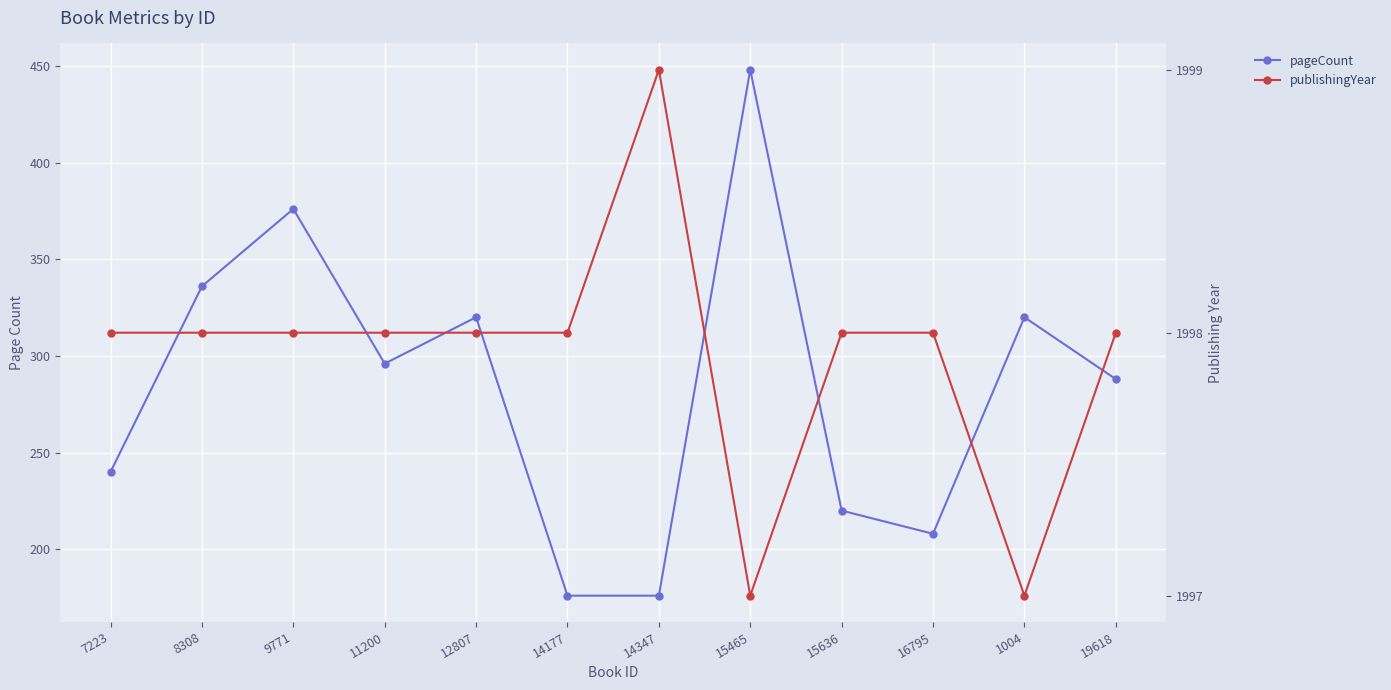

What is the label of the 1st point from the right?

19618